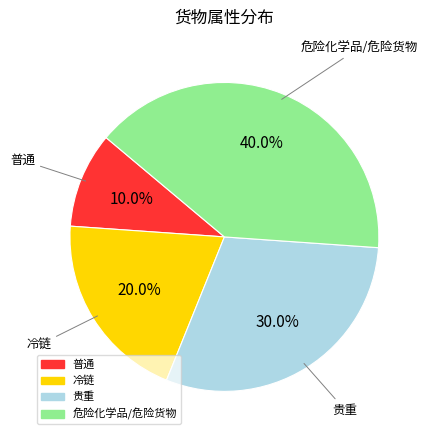

To the nearest percent, what is the difference between the 普通 and 危险化学品/危险货物 slice percentages?

30%